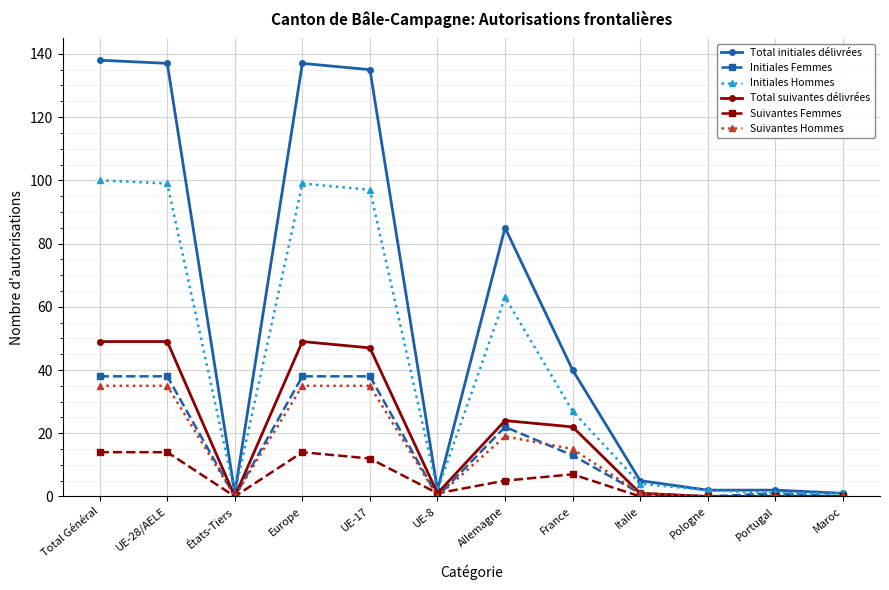

What is the difference between the second highest and second lowest values in the Suivantes Femmes series?

14